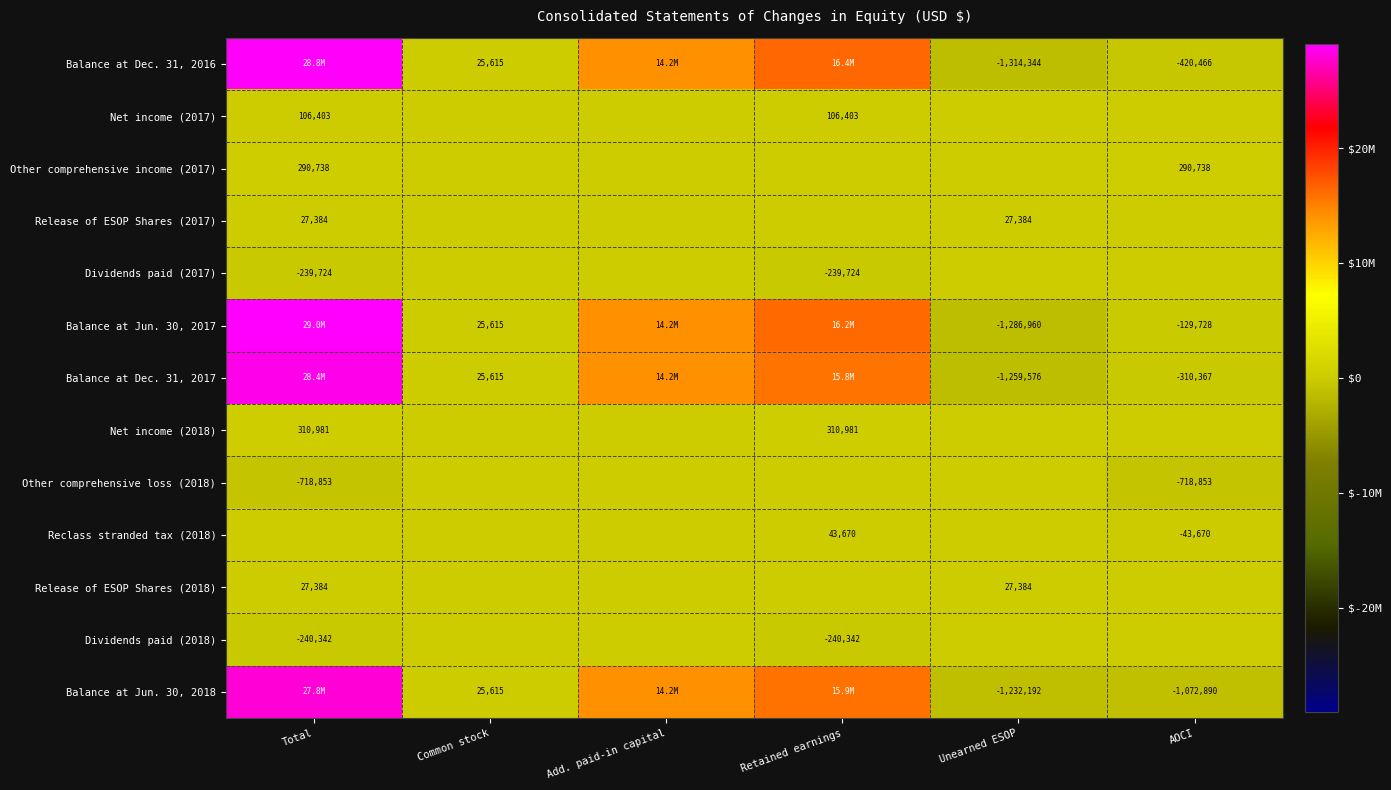

The value of Net income (2018) at Retained earnings is 310981. True or false?

True